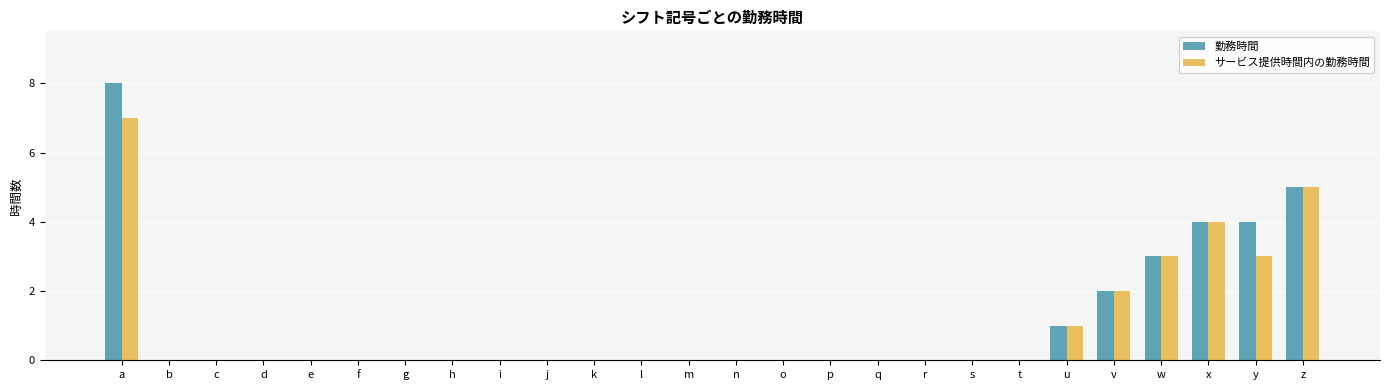

At which category is the sum across all series the highest?

a